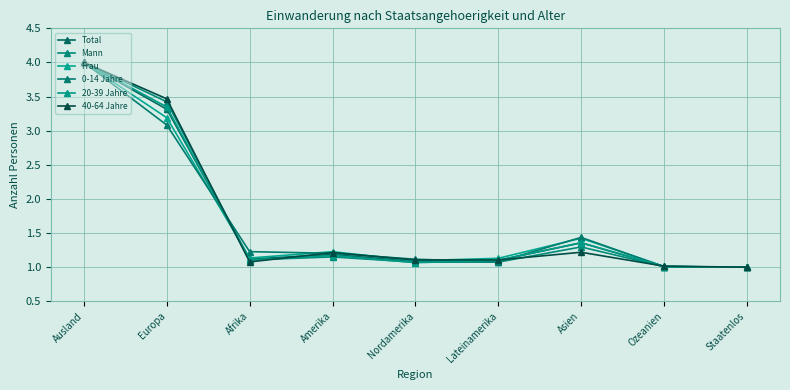

What is the label of the 8th point from the right?

Europa